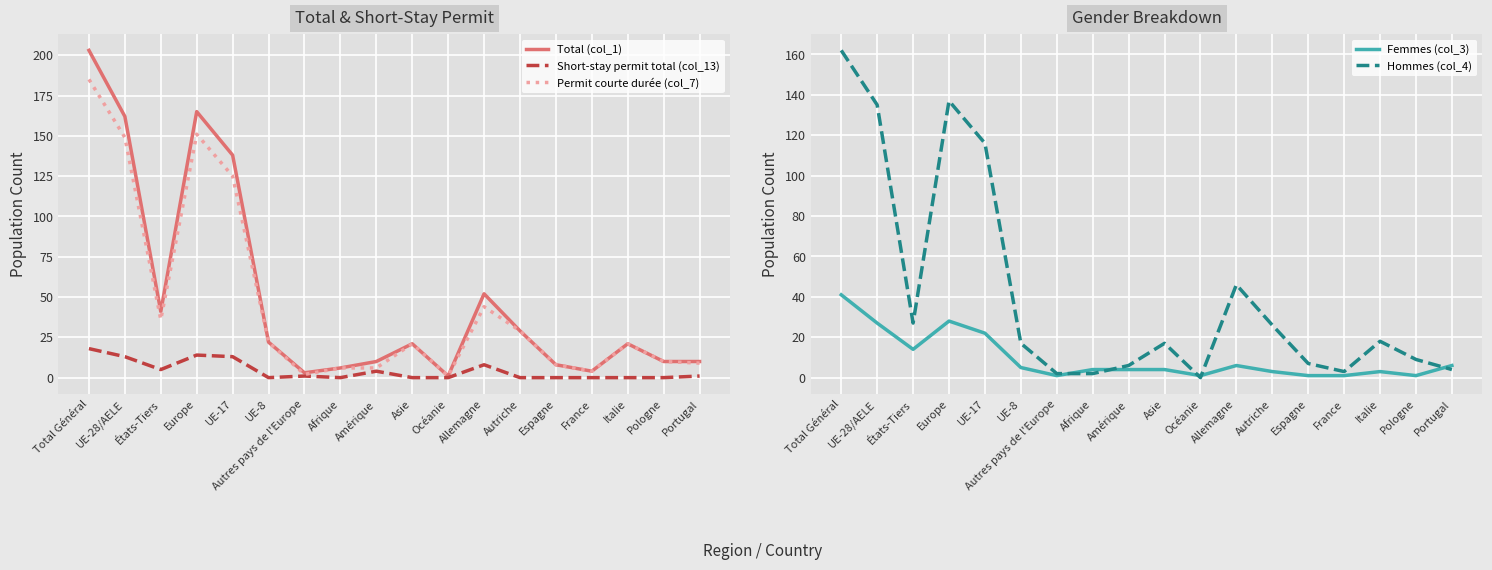

True or false: Femmes (col_3) and Short-stay permit total (col_13) intersect in this chart.

True